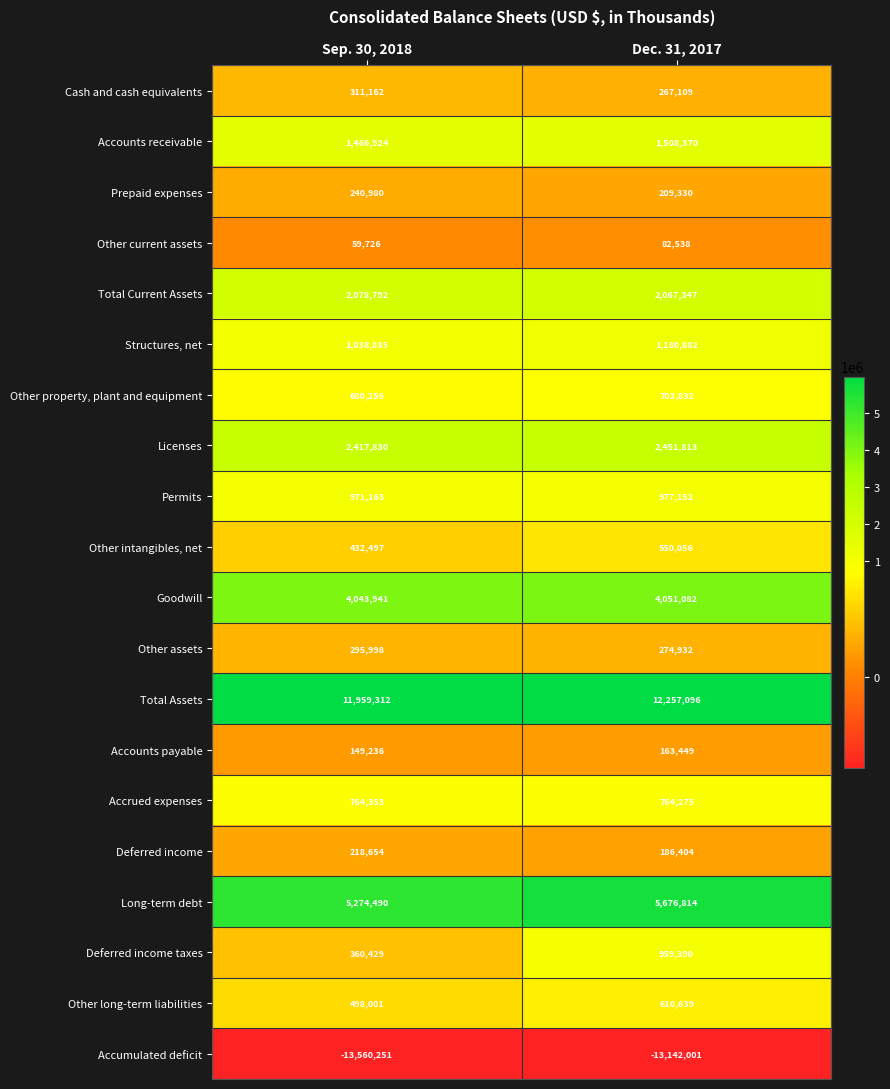

What is the difference between the maximum and minimum values in the Structures, net series?

142047